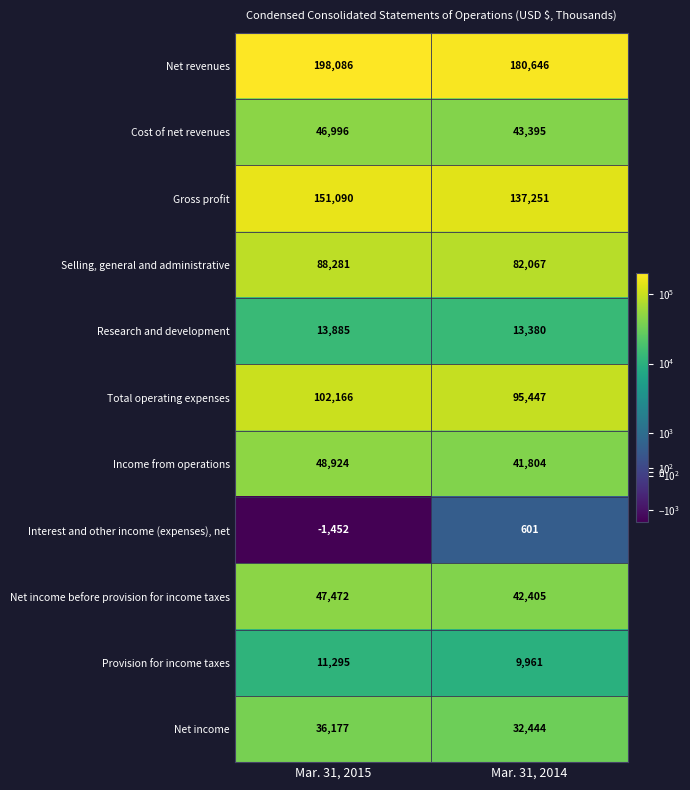

List the series in order of their peak value, highest first.

Net revenues, Gross profit, Total operating expenses, Selling, general and administrative, Income from operations, Net income before provision for income taxes, Cost of net revenues, Net income, Research and development, Provision for income taxes, Interest and other income (expenses), net